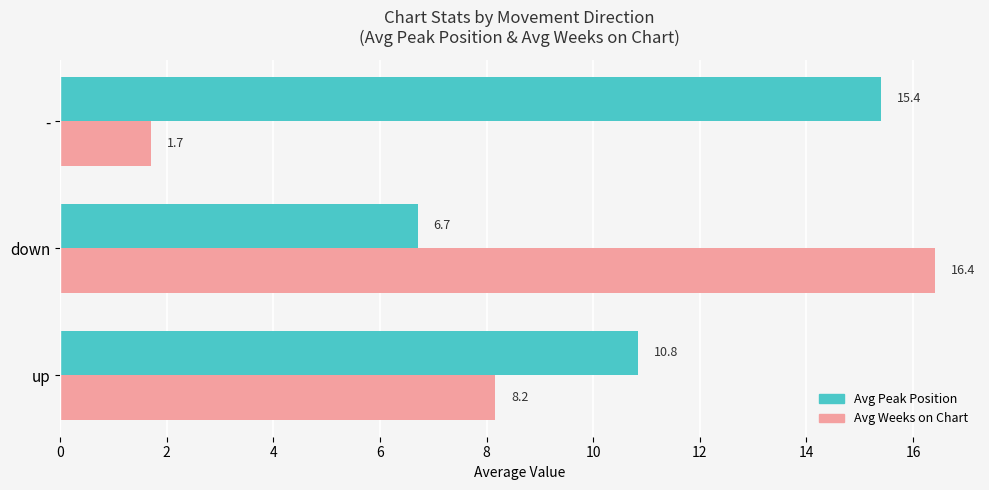

Rank the series at - from highest to lowest value.

Avg Peak Position, Avg Weeks on Chart